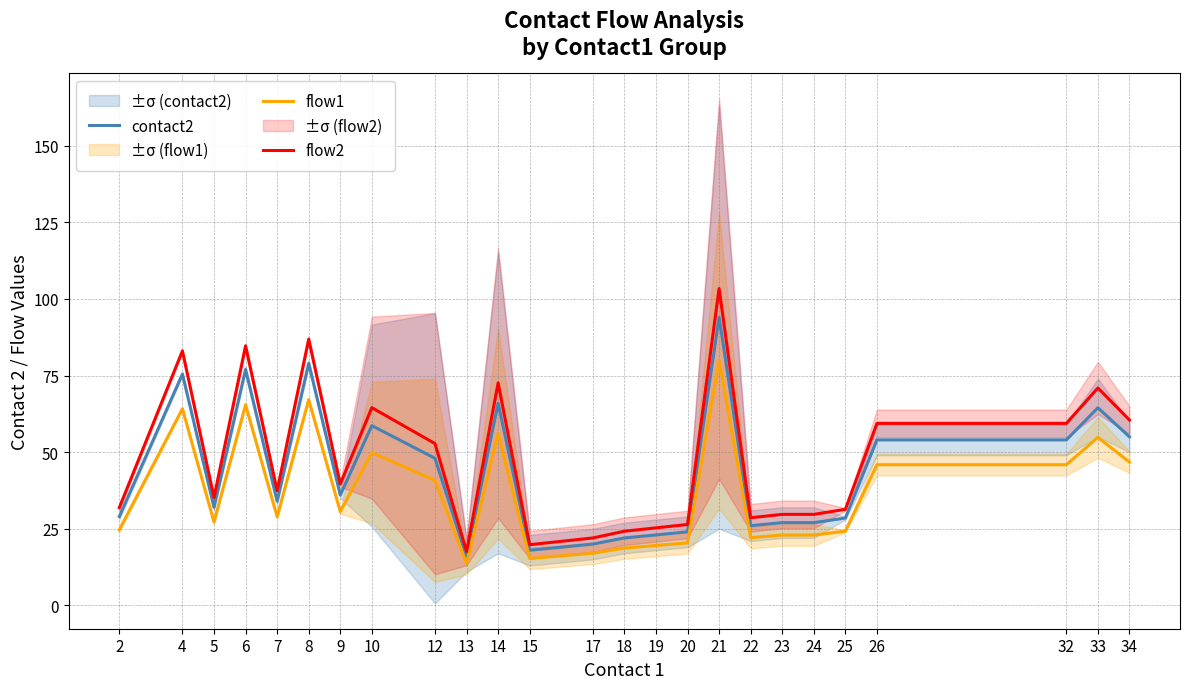

Rank the categories by contact2 value from highest to lowest.

21, 8, 6, 4, 14, 33, 10, 34, 26, 32, 12, 9, 7, 5, 2, 25, 23, 24, 22, 20, 19, 18, 17, 15, 13